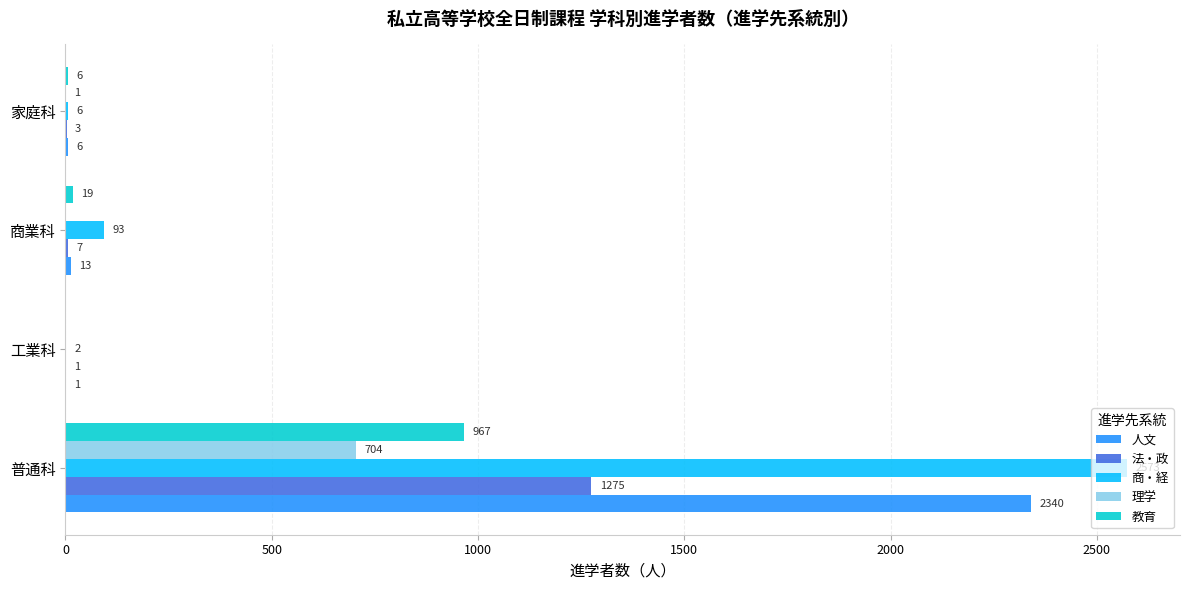

Count the number of data series in this chart.

5